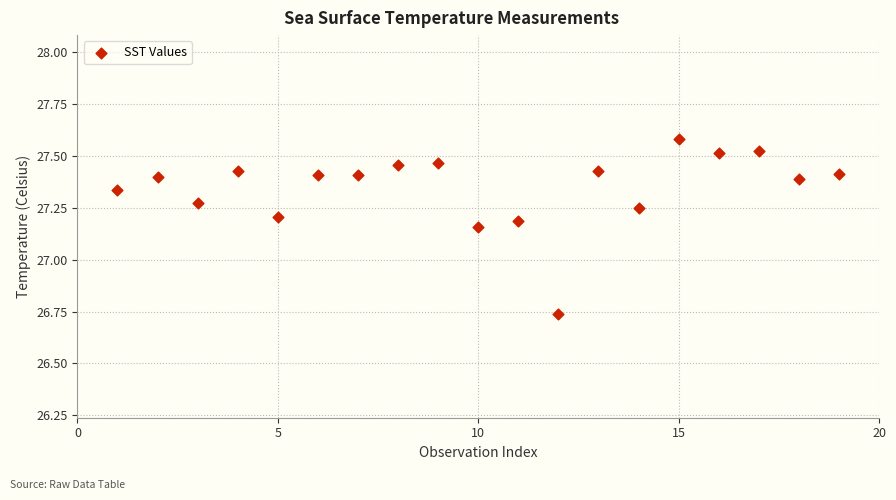

What is the range of Y values (max minus min)?

0.8